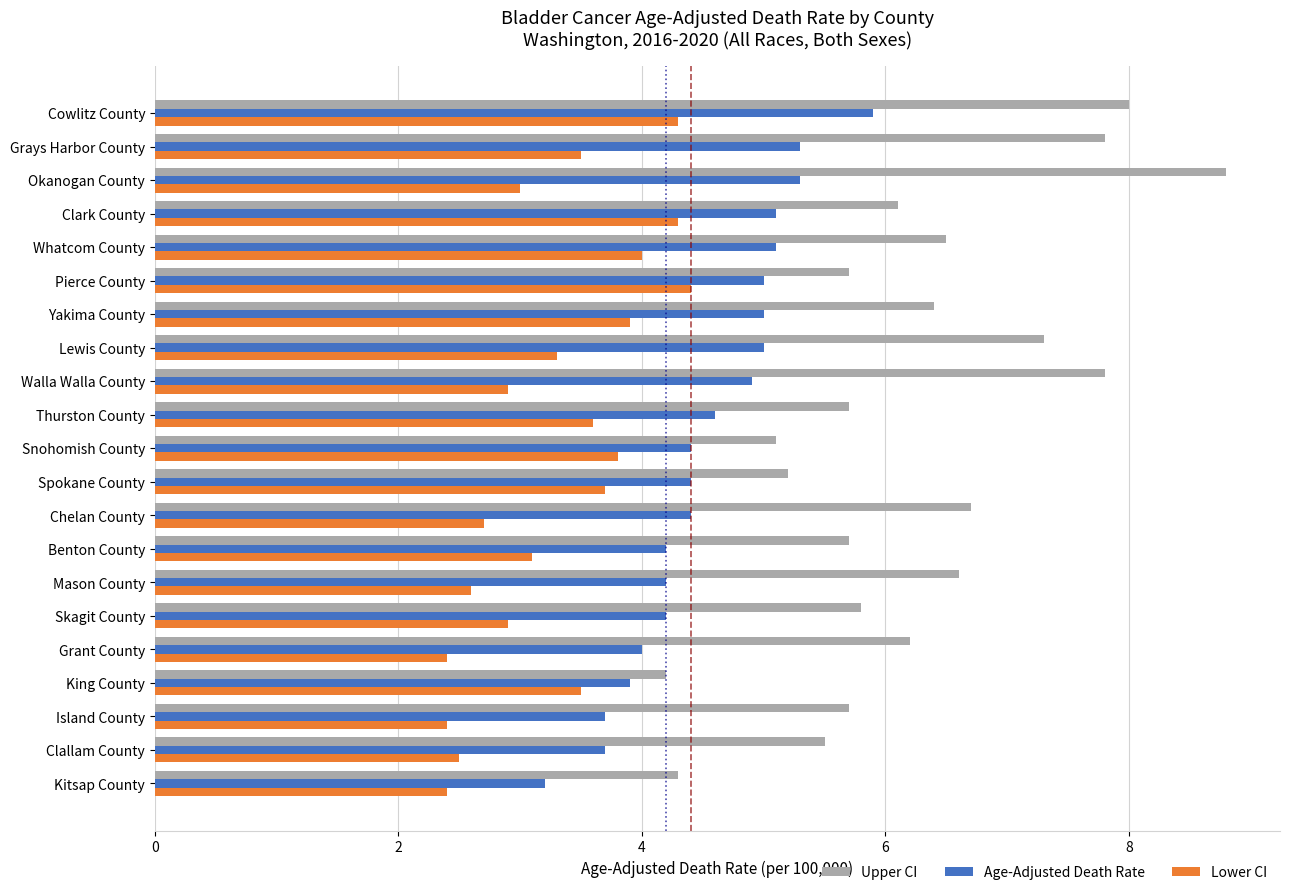

What is the difference between the maximum and minimum values in the Lower CI series?

2.0